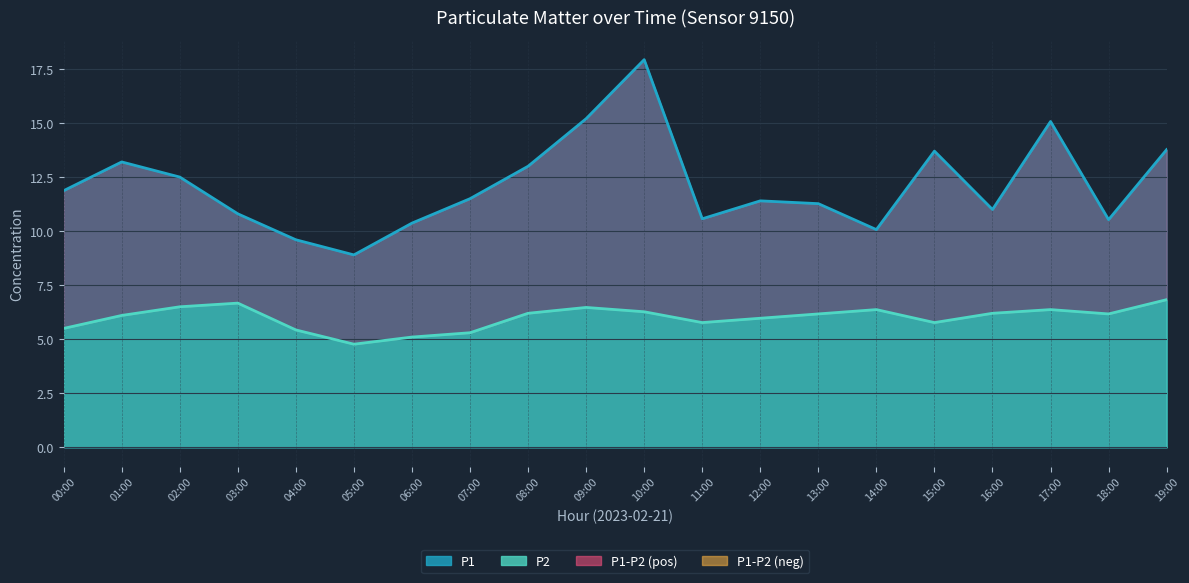

What is the lowest value of the P1 series?

8.9